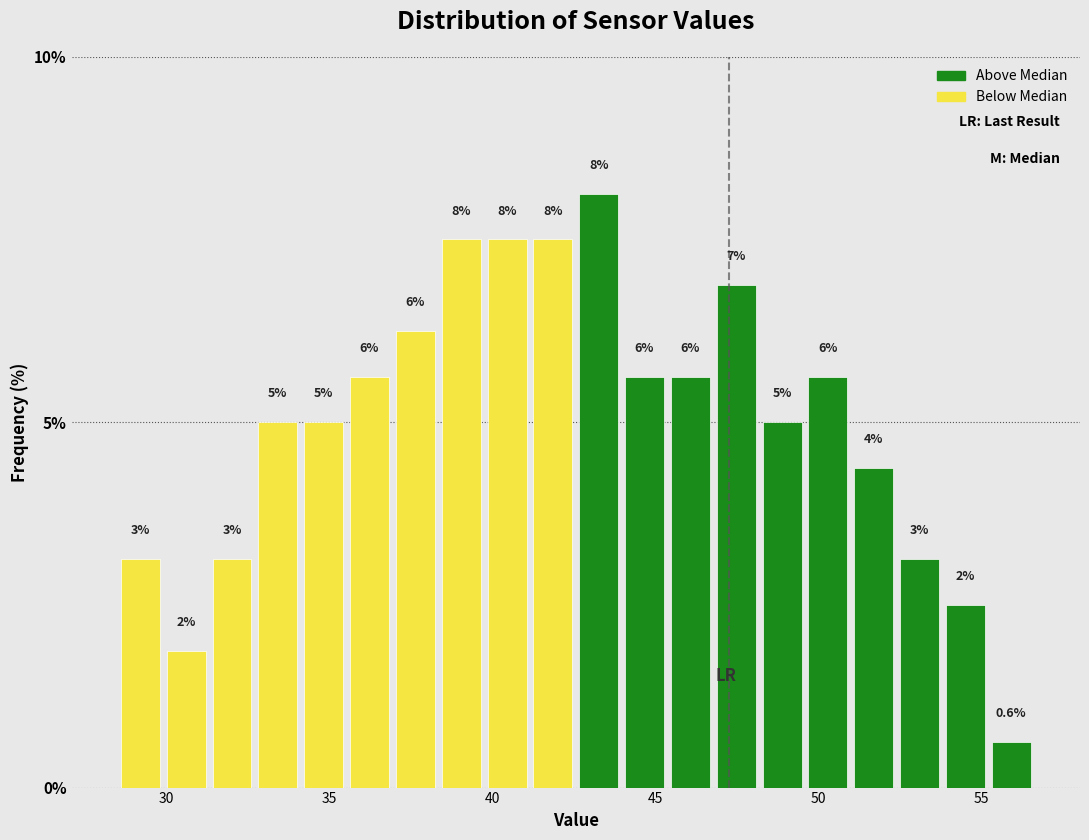

Around what value on the x-axis is the tallest bar? Give the approximate position of its centre, as read against the axis.

43.5